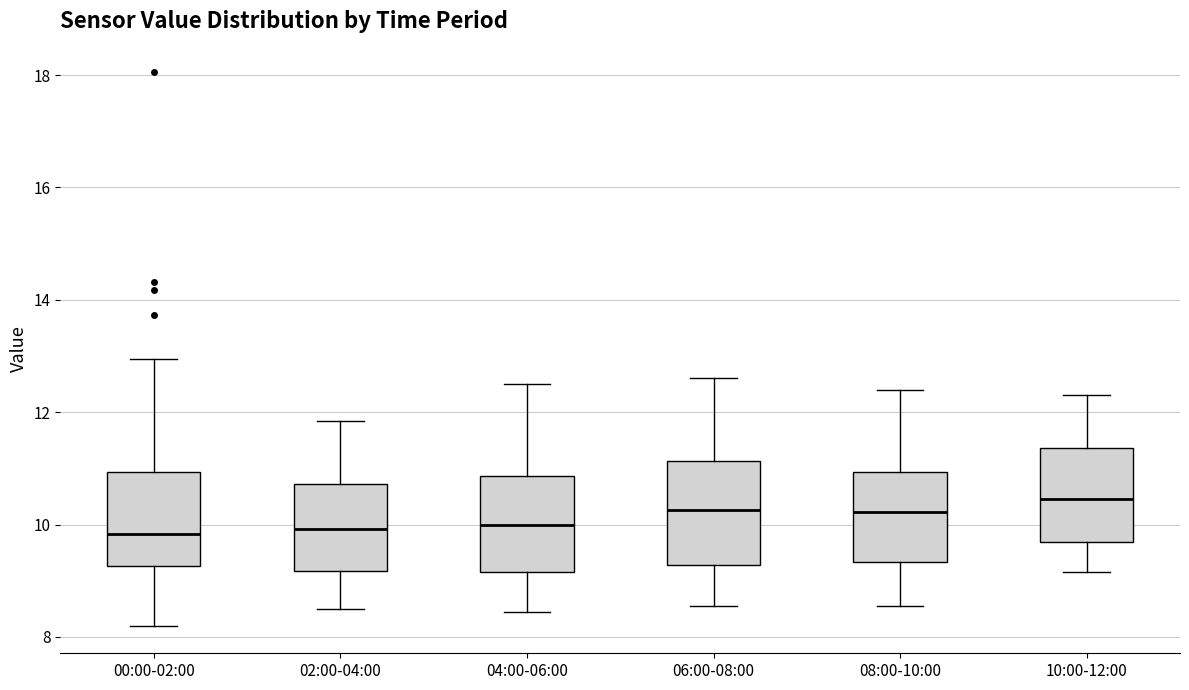

Reading left to right, read every box against the y-axis: the position of its median line, the range the box covers, and the ends of its whiskers. The values are not printed on the chart, so give them approximately, as read against the axis.

00:00-02:00: median 9.8, box 9.2 to 11.0, whiskers 8.2 to 13.0
02:00-04:00: median 10.0, box 9.2 to 10.8, whiskers 8.6 to 11.8
04:00-06:00: median 10.0, box 9.2 to 10.8, whiskers 8.4 to 12.6
06:00-08:00: median 10.2, box 9.2 to 11.2, whiskers 8.6 to 12.6
08:00-10:00: median 10.2, box 9.4 to 11.0, whiskers 8.6 to 12.4
10:00-12:00: median 10.4, box 9.6 to 11.4, whiskers 9.2 to 12.4